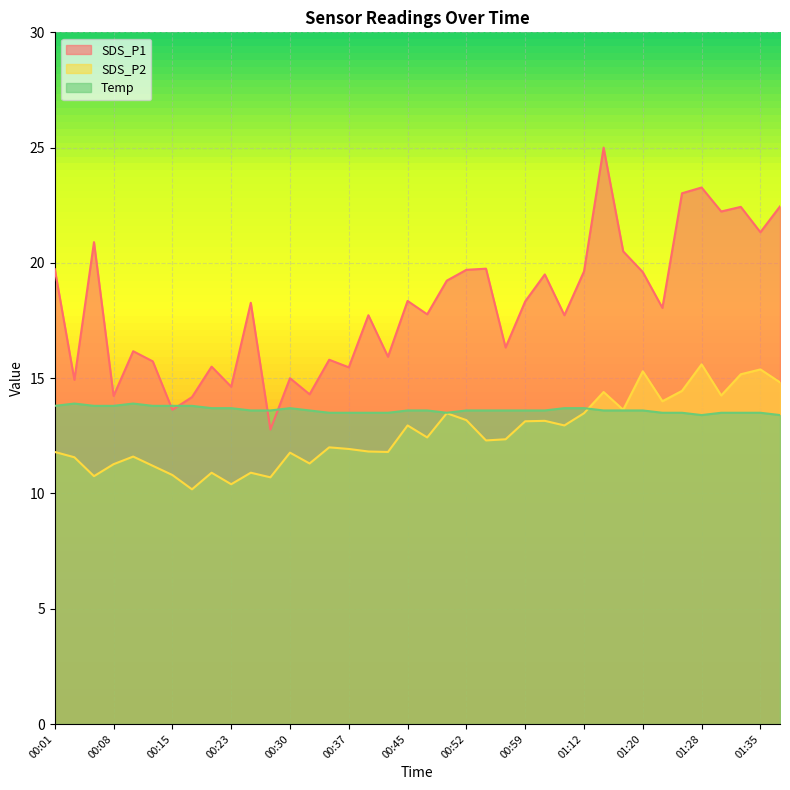

What is the average value of the Temp series?

13.6